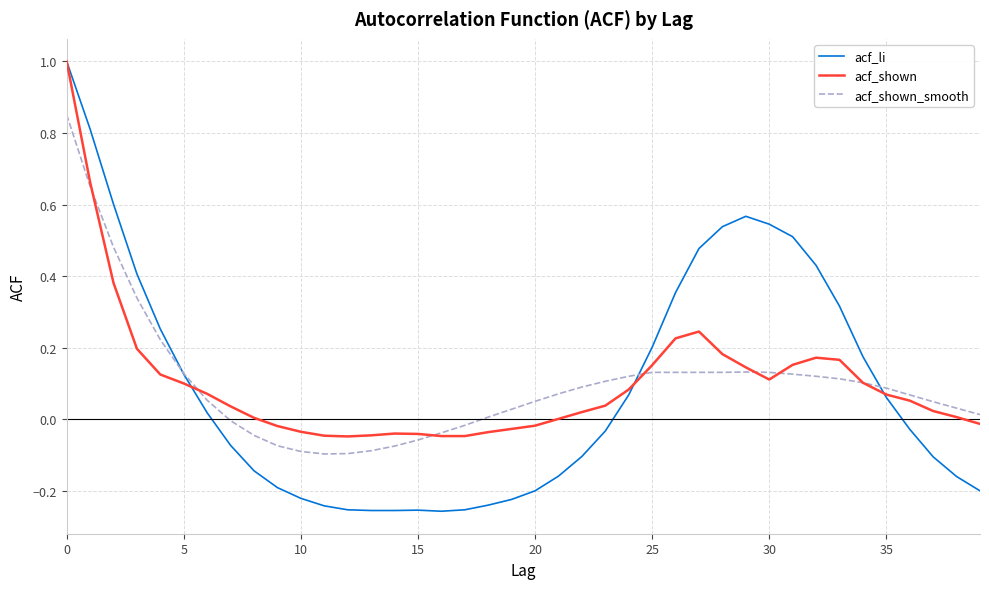

How many distinct data groups are displayed?

3